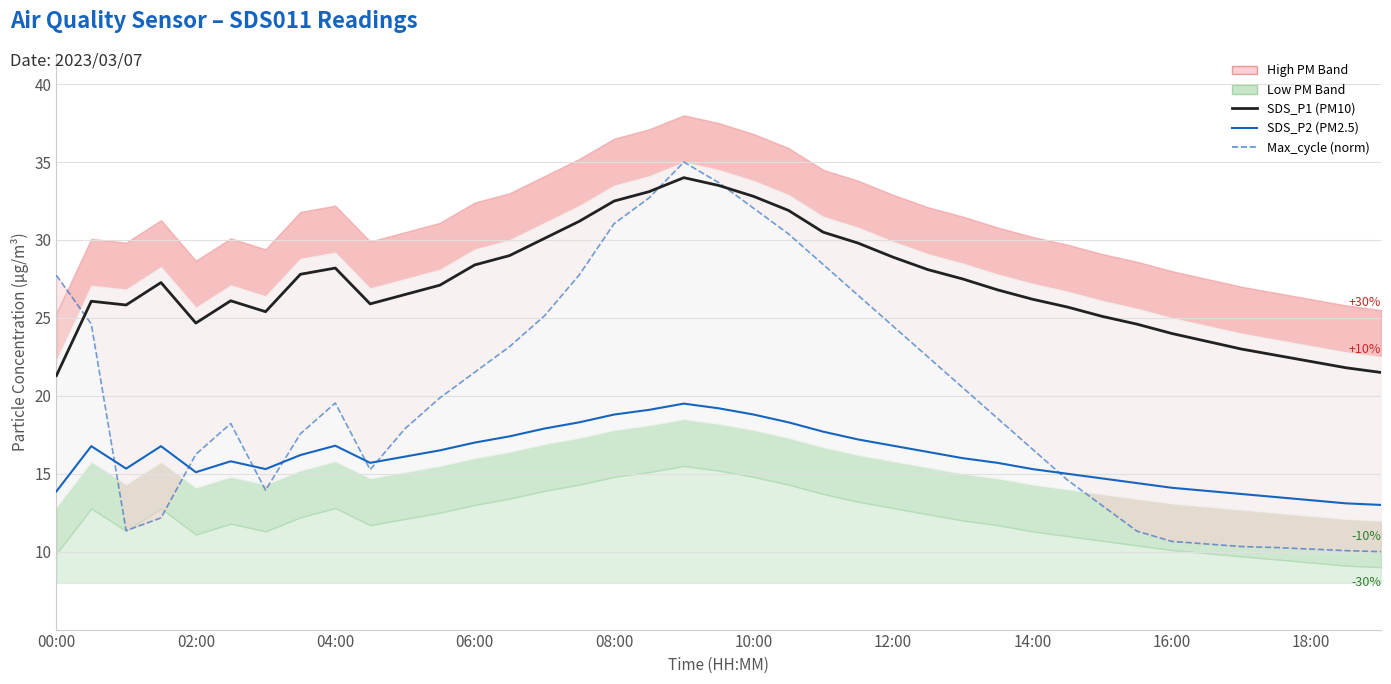

What is the difference between the second highest and minimum values in the Max_cycle (norm) series?

23.7